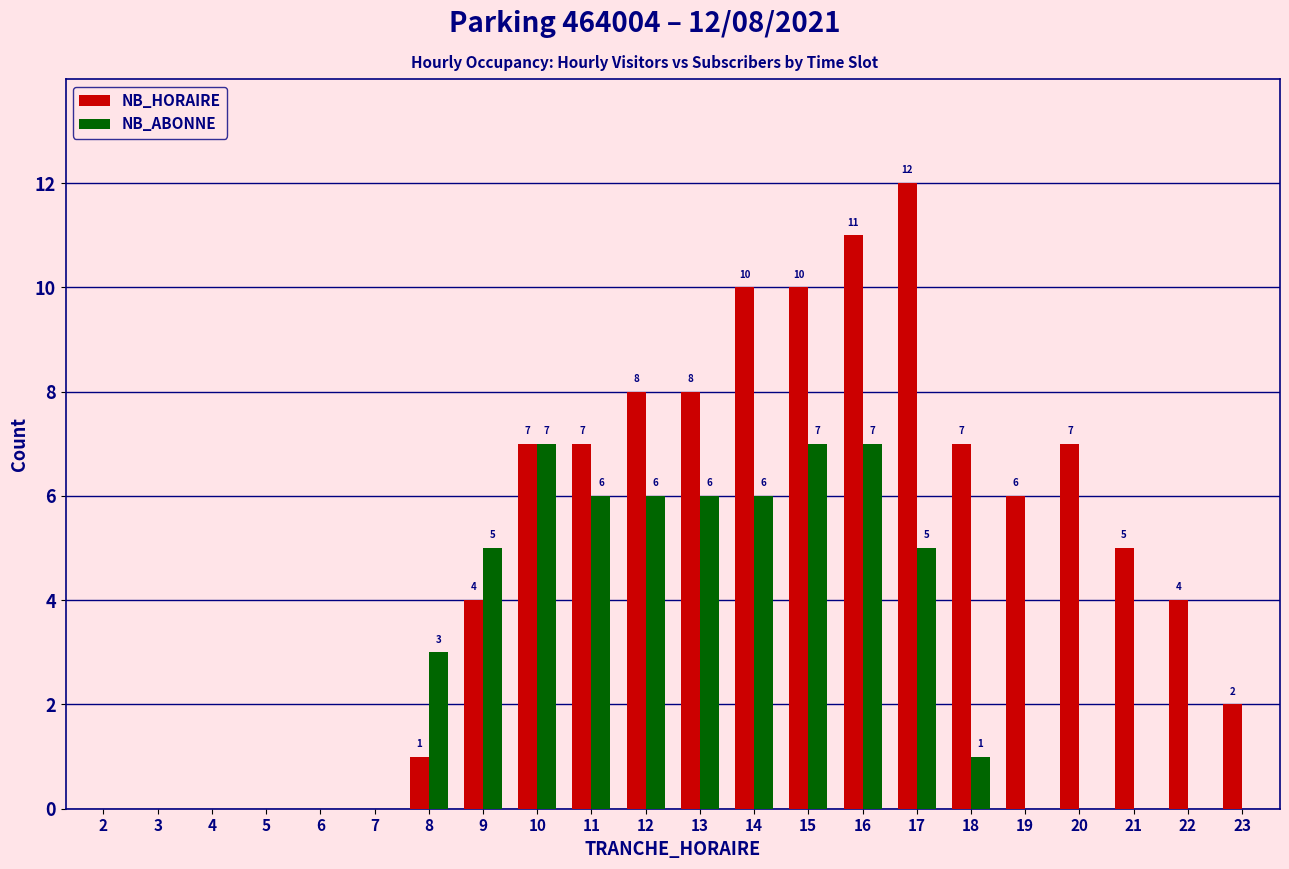

Which series has the largest total across all categories?

NB_HORAIRE